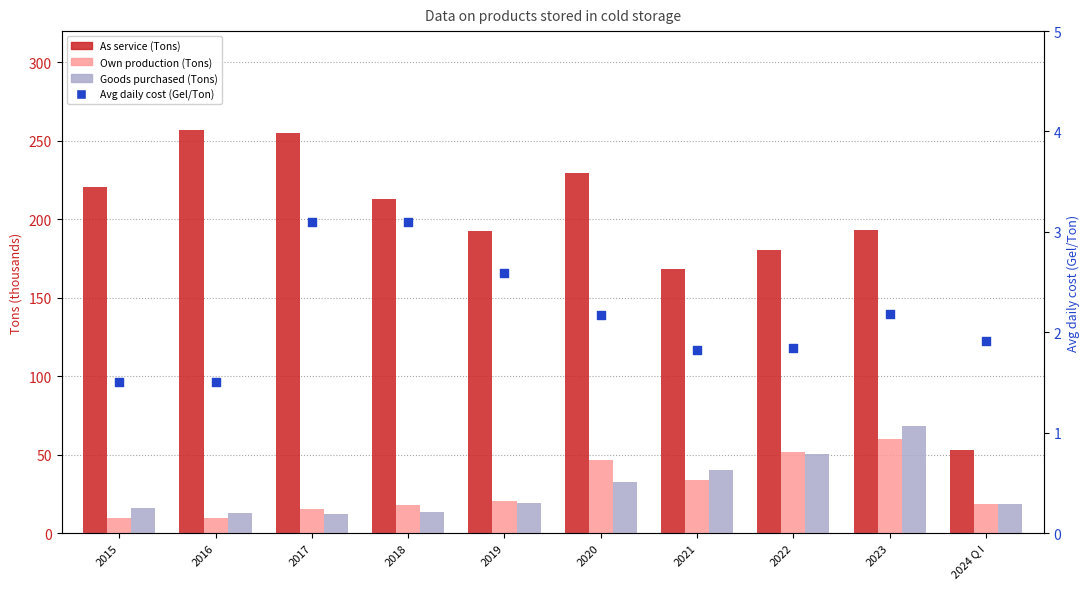

What is the total value across all series at 2021?

243.9